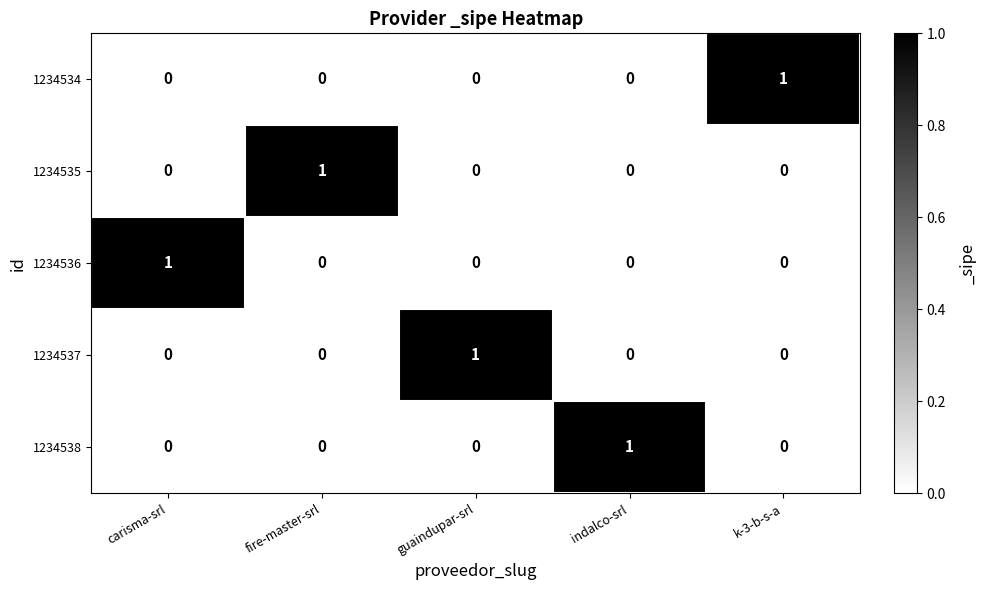

The 1234536 series shows 0 at guaindupar-srl. True or false?

True